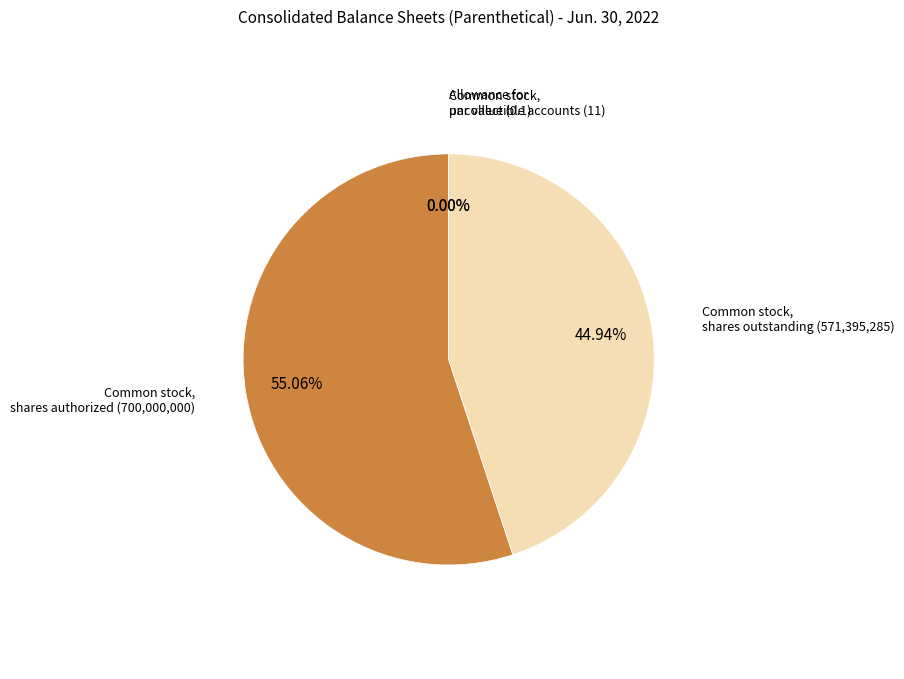

Is Common stock, par value the majority of the pie?

No